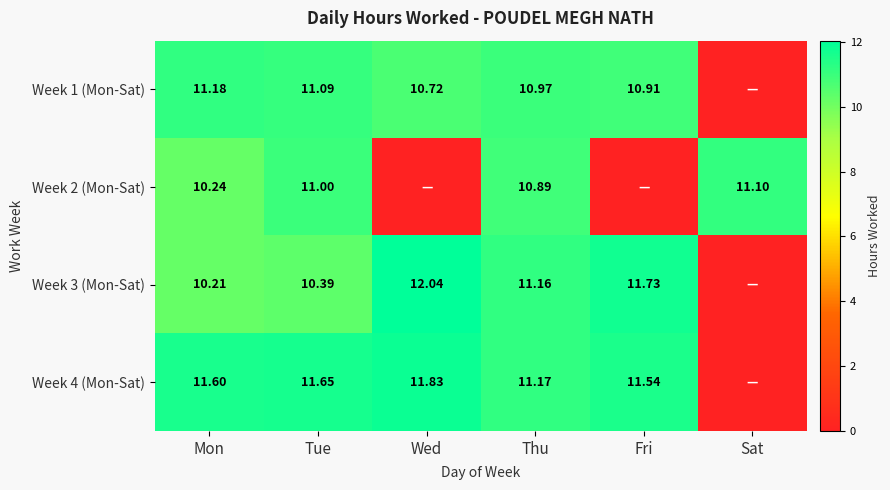

What is the spread (max minus min) of values at Thu?

0.3